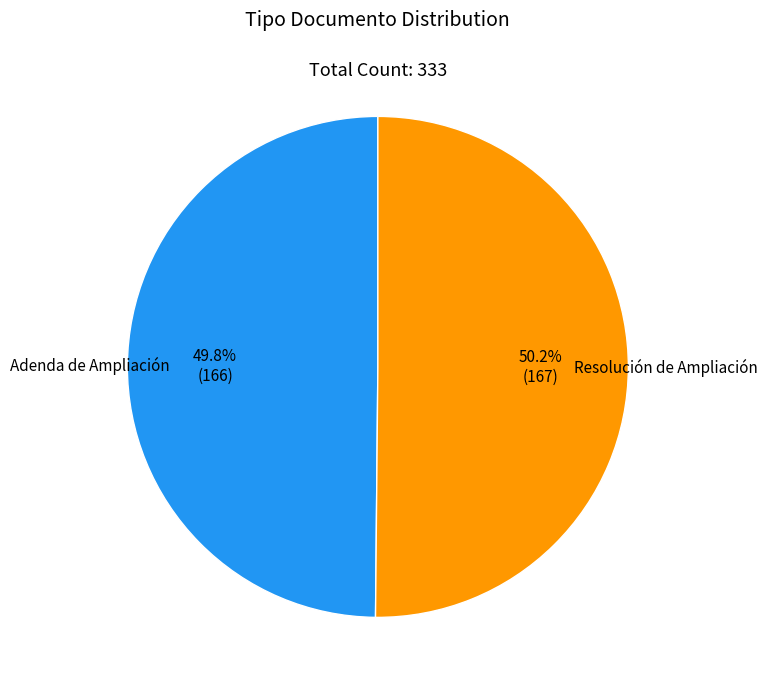

What portion of the pie excludes Adenda de Ampliación?

50.2%